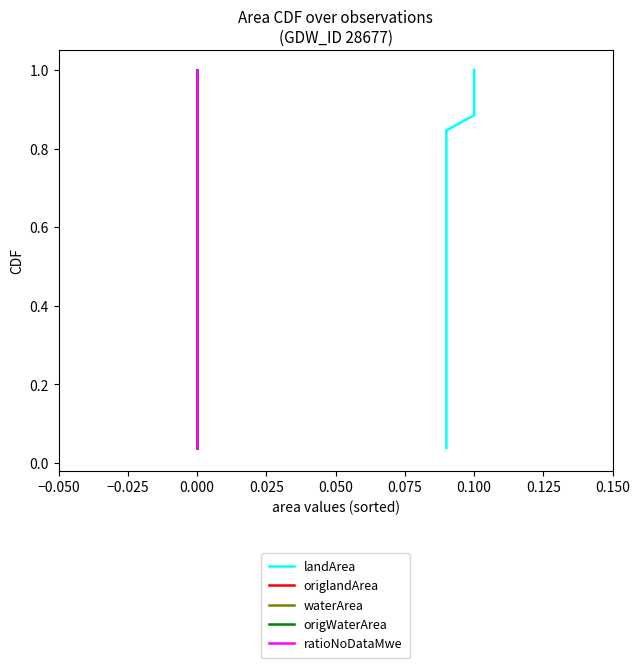

Does the chart have visible grid lines?

No